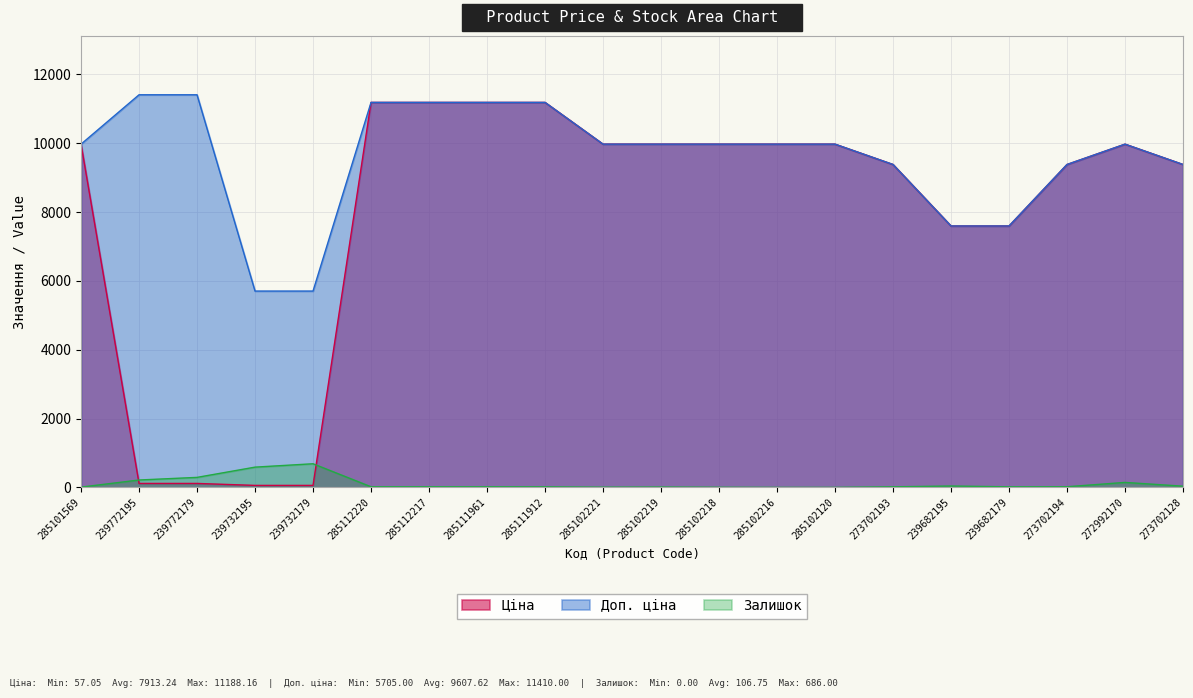

Reading left to right, what are all the values shown in this chart?

Ціна: 285101569=9975.0	239772195=114.1	239772179=114.1	239732195=57.0	239732179=57.0	285112220=11188.2	285112217=11188.2	285111961=11188.2	285111912=11188.2	285102221=9975.0	285102219=9975.0	285102218=9975.0	285102216=9975.0	285102120=9975.0	273702193=9384.0	239682195=7596.5	239682179=7596.5	273702194=9384.0	272992170=9975.0	273702128=9384.0
Доп. ціна: 285101569=9975.0	239772195=11410.0	239772179=11410.0	239732195=5705.0	239732179=5705.0	285112220=11188.2	285112217=11188.2	285111961=11188.2	285111912=11188.2	285102221=9975.0	285102219=9975.0	285102218=9975.0	285102216=9975.0	285102120=9975.0	273702193=9384.0	239682195=7596.5	239682179=7596.5	273702194=9384.0	272992170=9975.0	273702128=9384.0
Залишок: 285101569=7.0	239772195=214.0	239772179=290.0	239732195=588.0	239732179=686.0	285112220=17.0	285112217=17.0	285111961=17.0	285111912=15.0	285102221=5.0	285102219=9.0	285102218=3.0	285102216=0.0	285102120=0.0	273702193=16.0	239682195=39.0	239682179=16.0	273702194=18.0	272992170=144.0	273702128=34.0